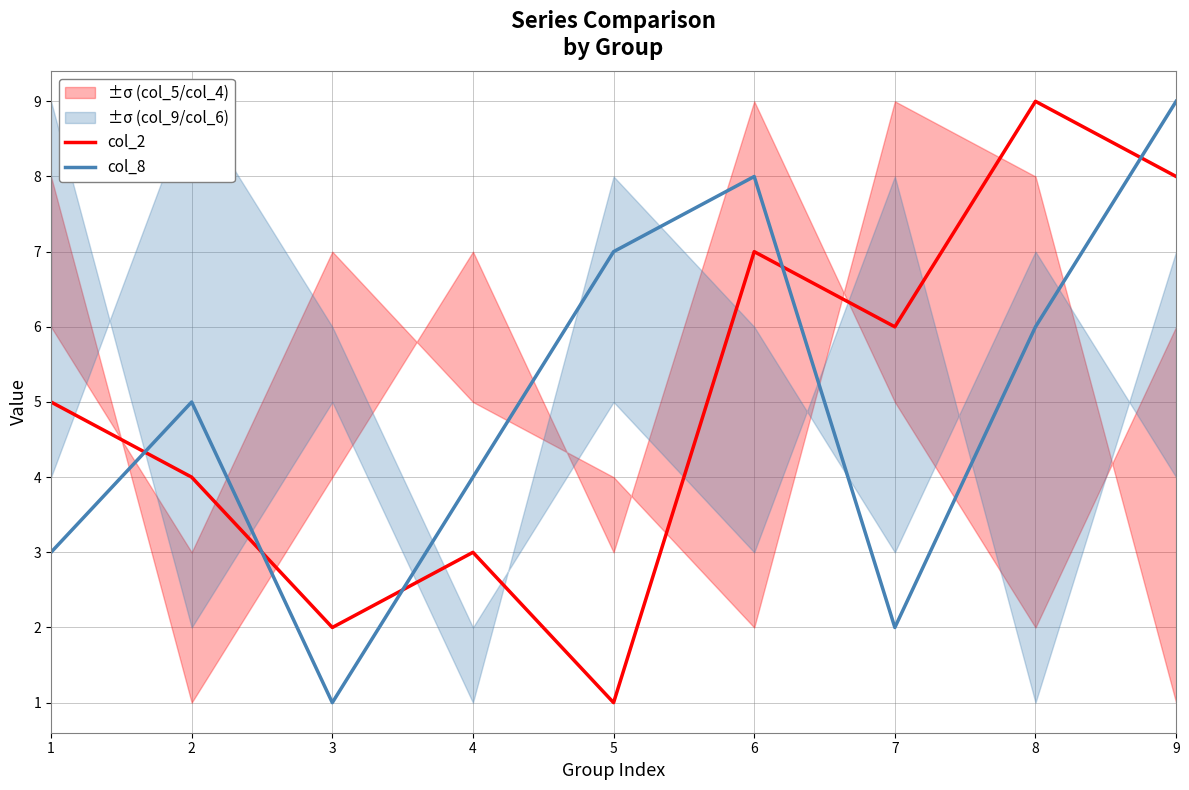

At which category is the sum across all series the highest?

9